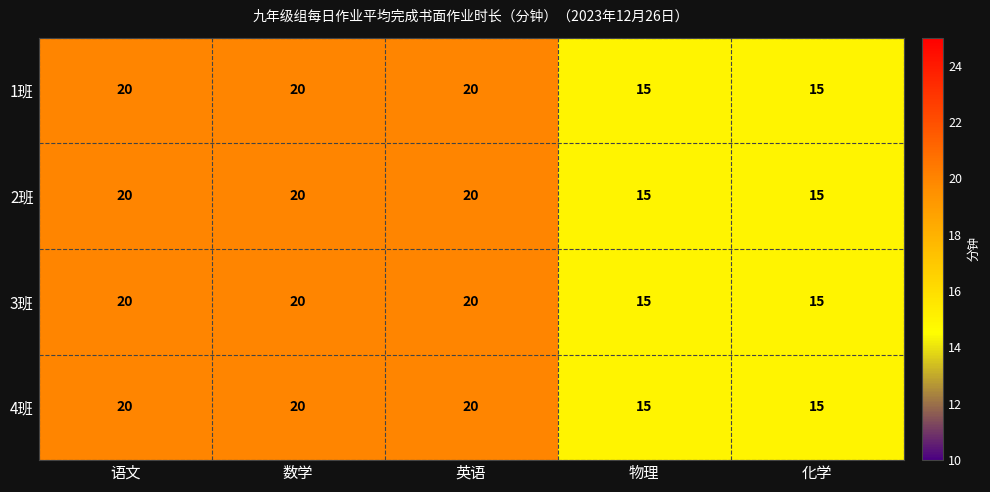

What is the total value across all series at 物理?

60